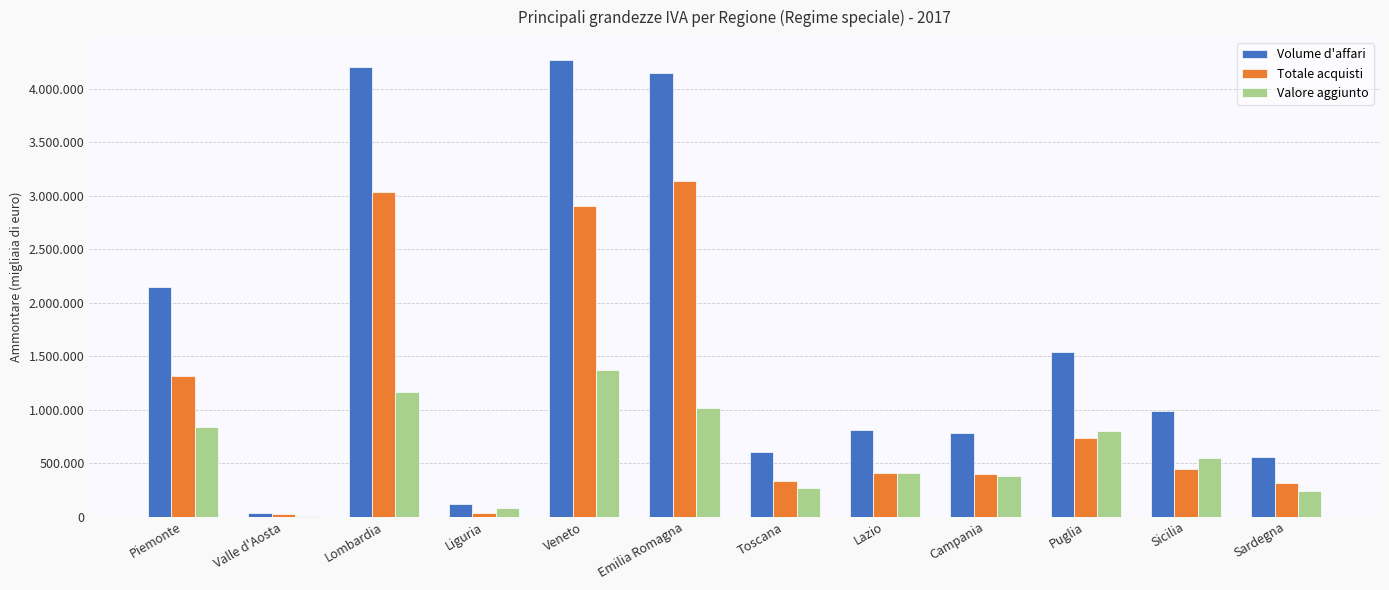

What is the difference between the maximum and minimum values in the Volume d'affari series?

4238516